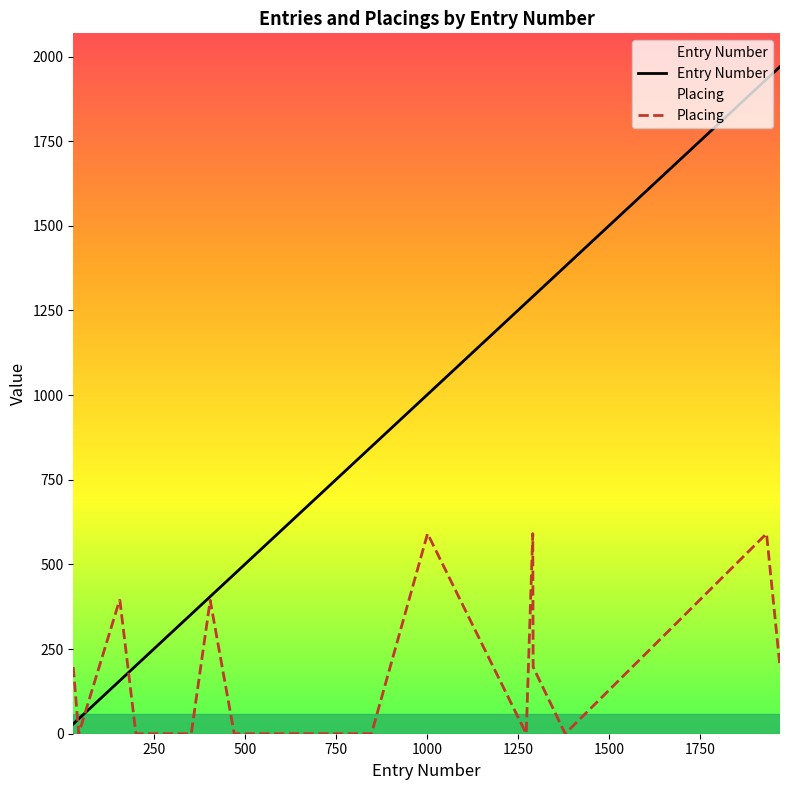

Rank the series by their average value, from highest to lowest.

Entry Number, Placing